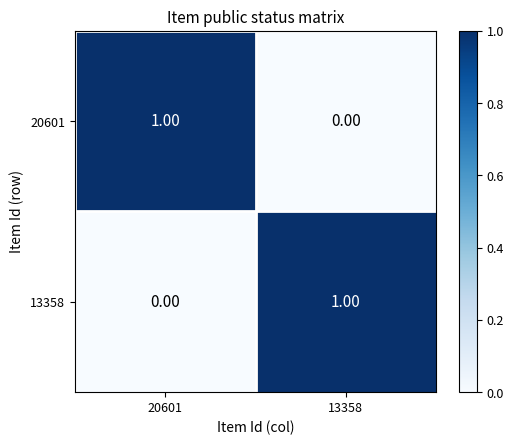

Rank the categories by 13358 value from highest to lowest.

13358, 20601